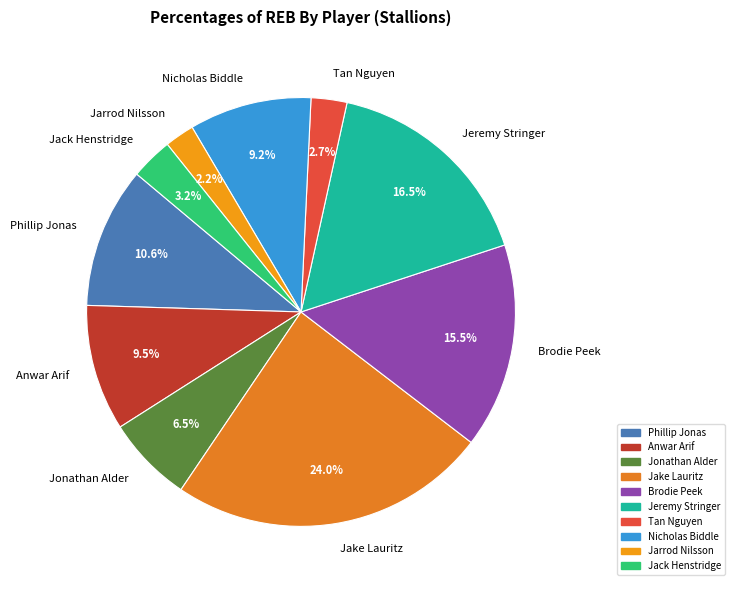

To the nearest percent, what is the combined percentage of Brodie Peek and Tan Nguyen?

18%